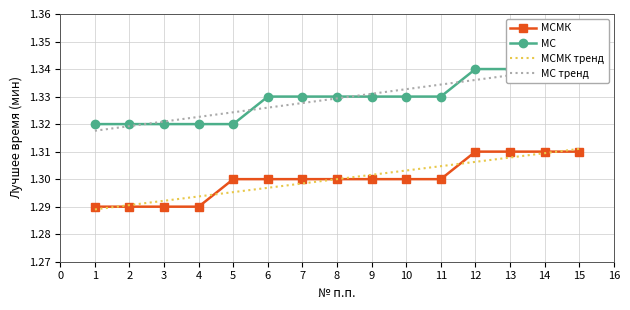

The value of МСМК тренд at 2 is 2.0. True or false?

False